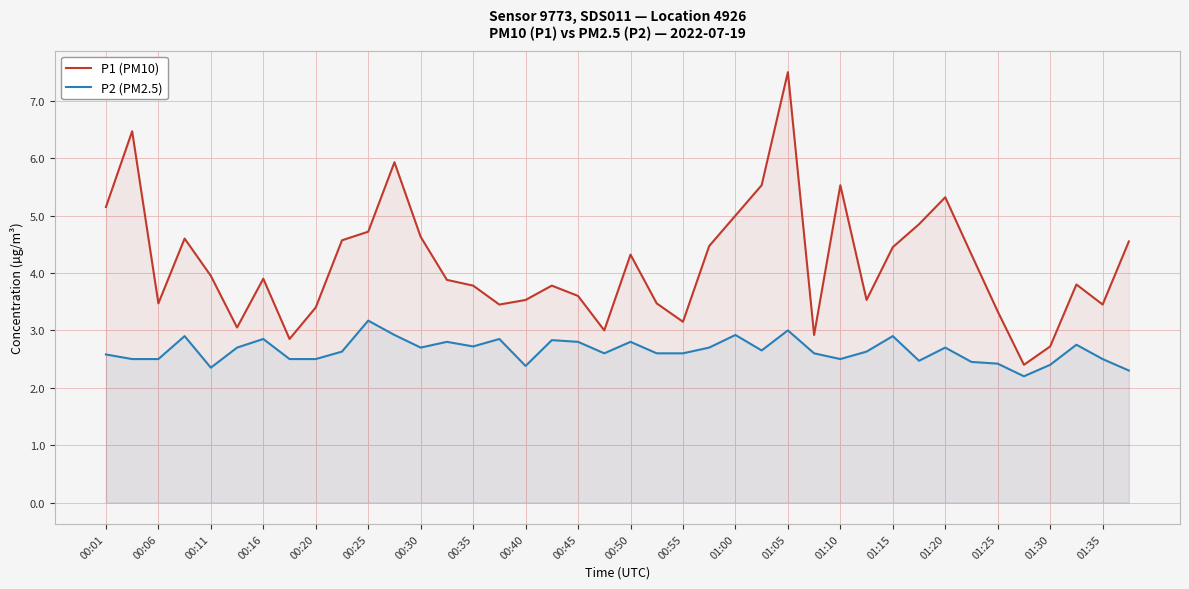

True or false: P1 (PM10) and P2 (PM2.5) intersect in this chart.

False